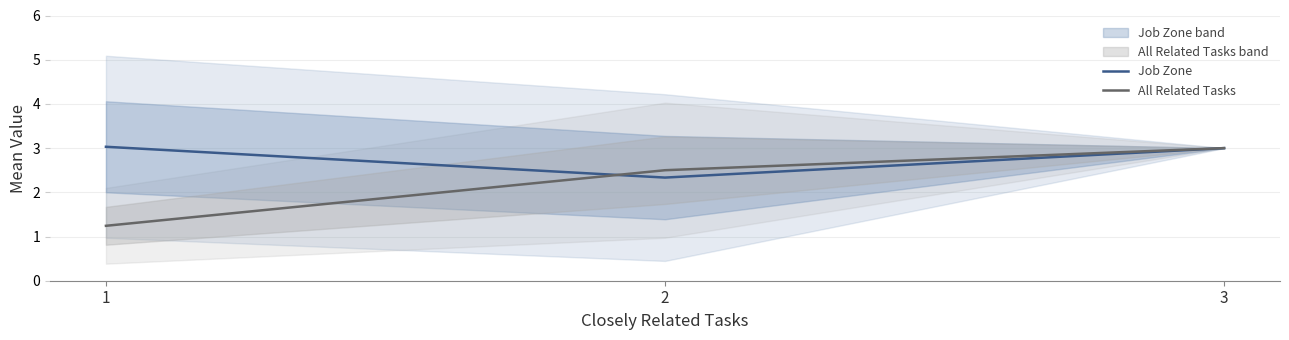

Reading left to right, transcribe all the data shown in this chart.

Job Zone: 3.0	2.3	3.0
All Related Tasks: 1.2	2.5	3.0